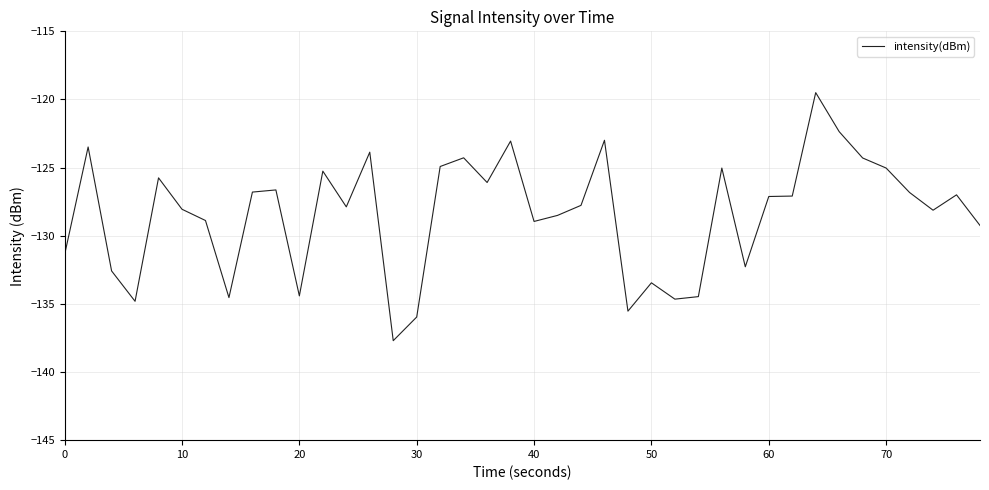

What is the greatest value displayed?

-119.5